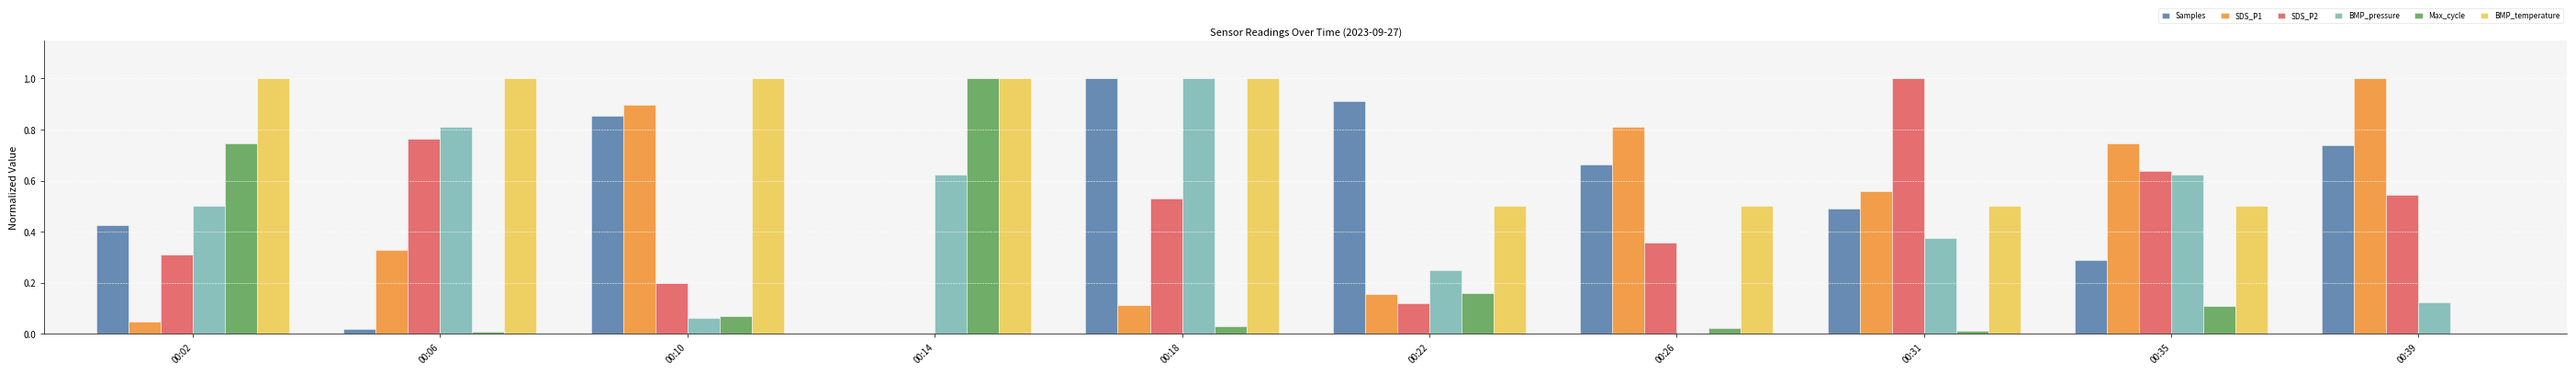

What are all the series names shown in the legend?

Samples, SDS_P1, SDS_P2, BMP_pressure, Max_cycle, BMP_temperature